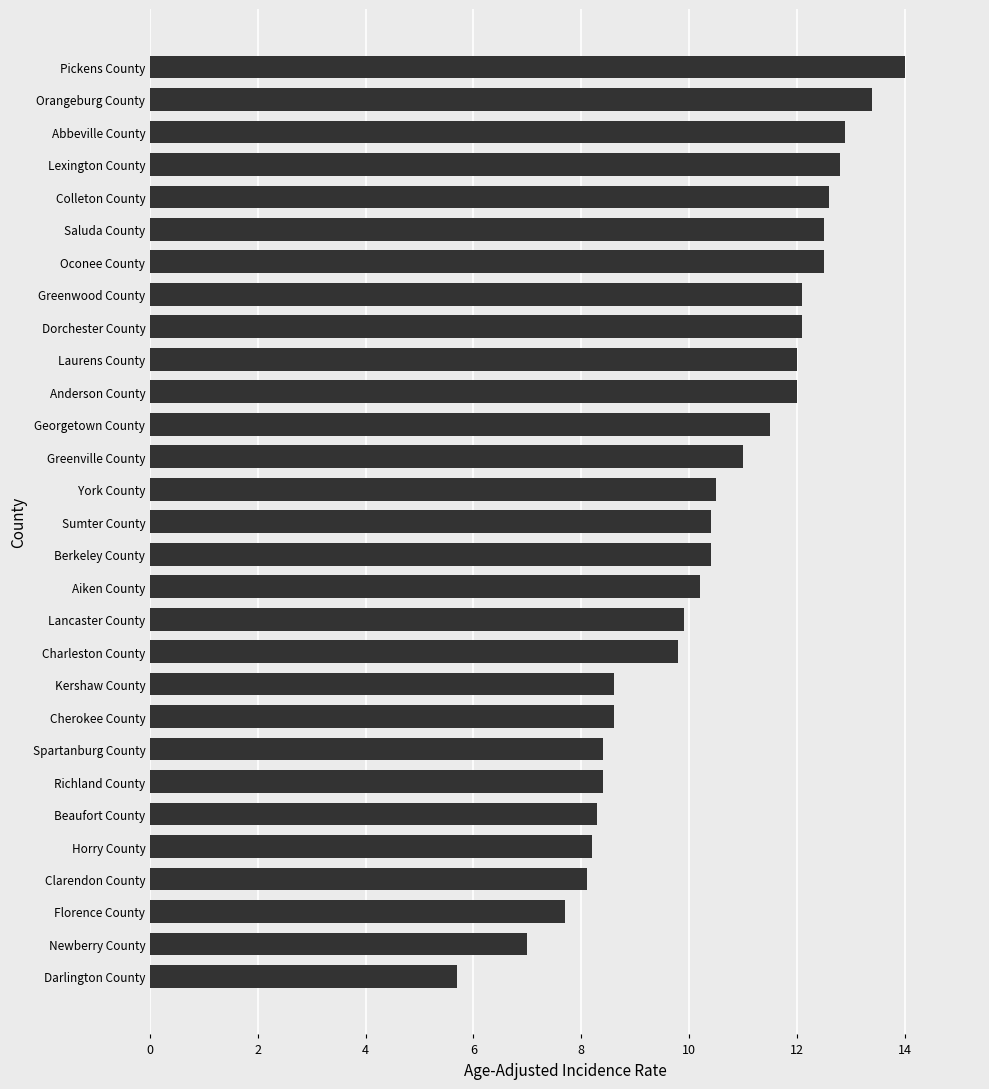

What is the difference between the maximum and minimum values?

8.3